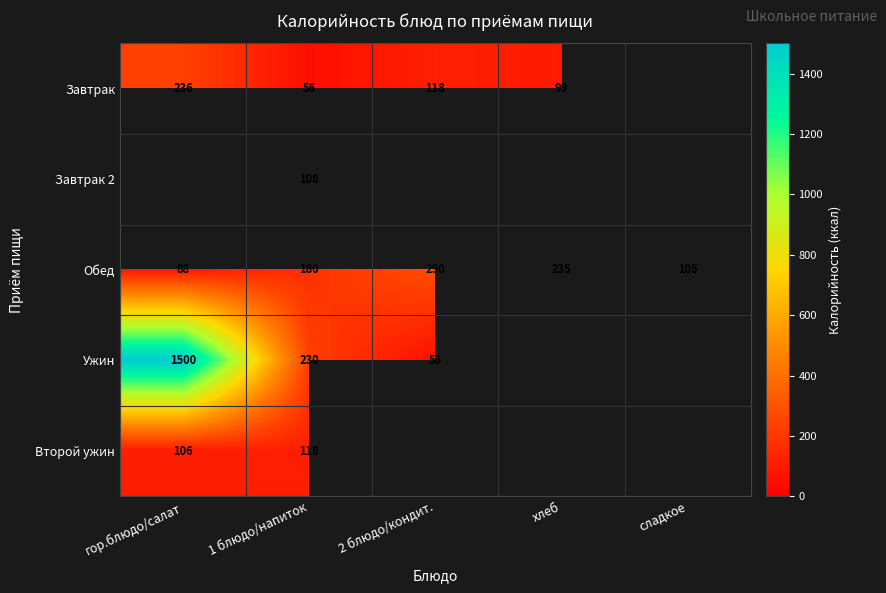

What is the difference between the second highest and minimum values in the Обед series?

147